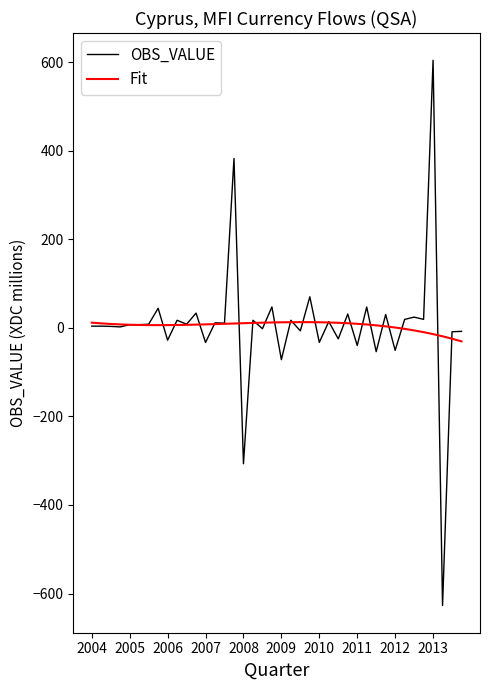

Count the number of categories in the chart.

40